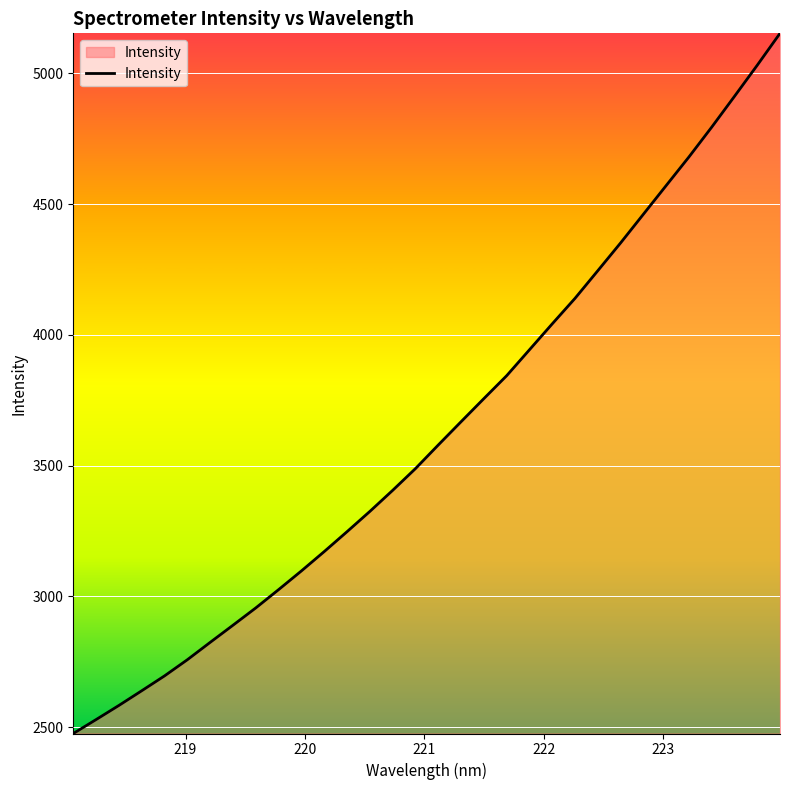

What is the minimum value shown in the chart?

2476.1